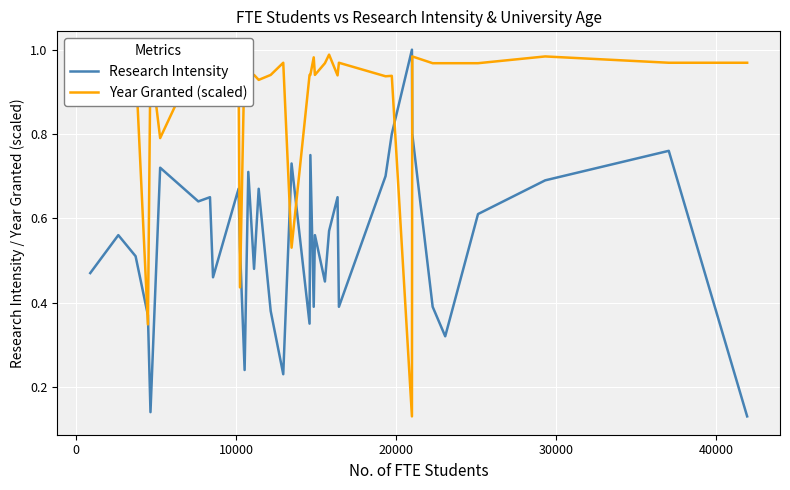

How many interior local valleys does the Research Intensity series have?

11